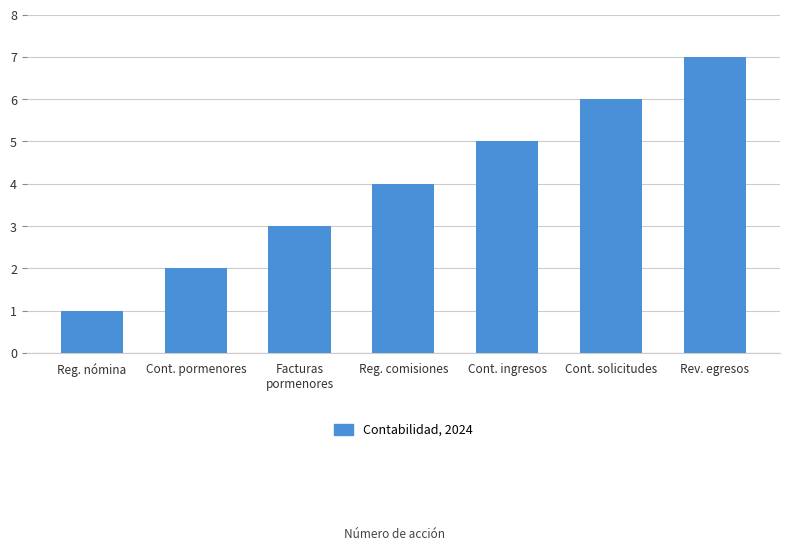

Between Facturas
pormenores and Cont. ingresos, which is larger?

Cont. ingresos